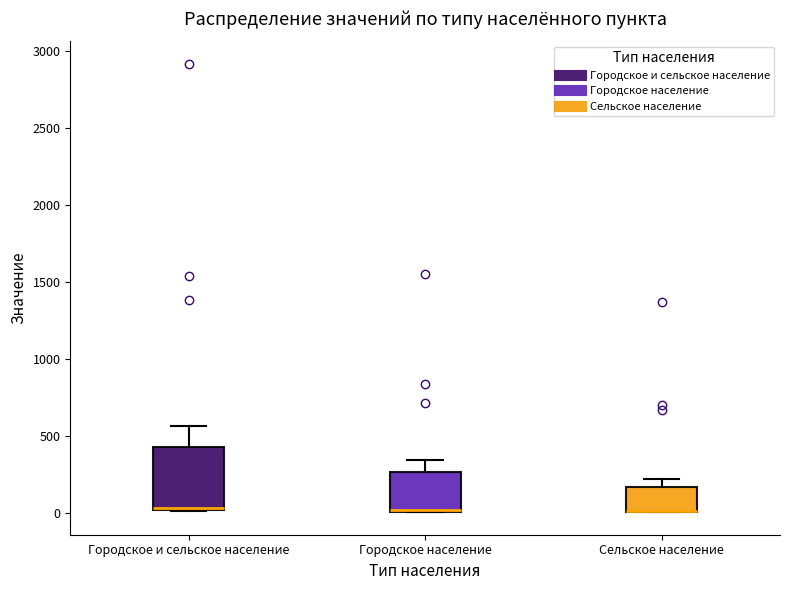

Where does the median line of the box for Городское и сельское население sit on the y-axis? The values are not printed on the chart, so give them approximately, as read against the axis.

50